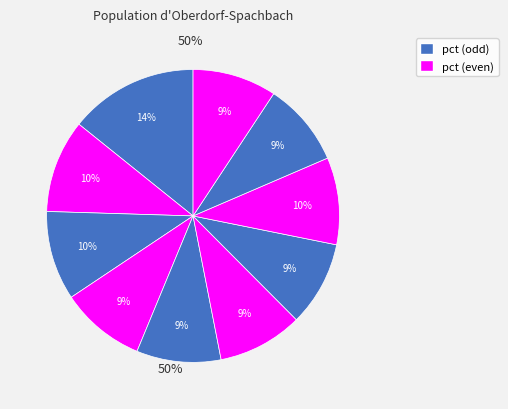

How many slices are in this pie chart?

10